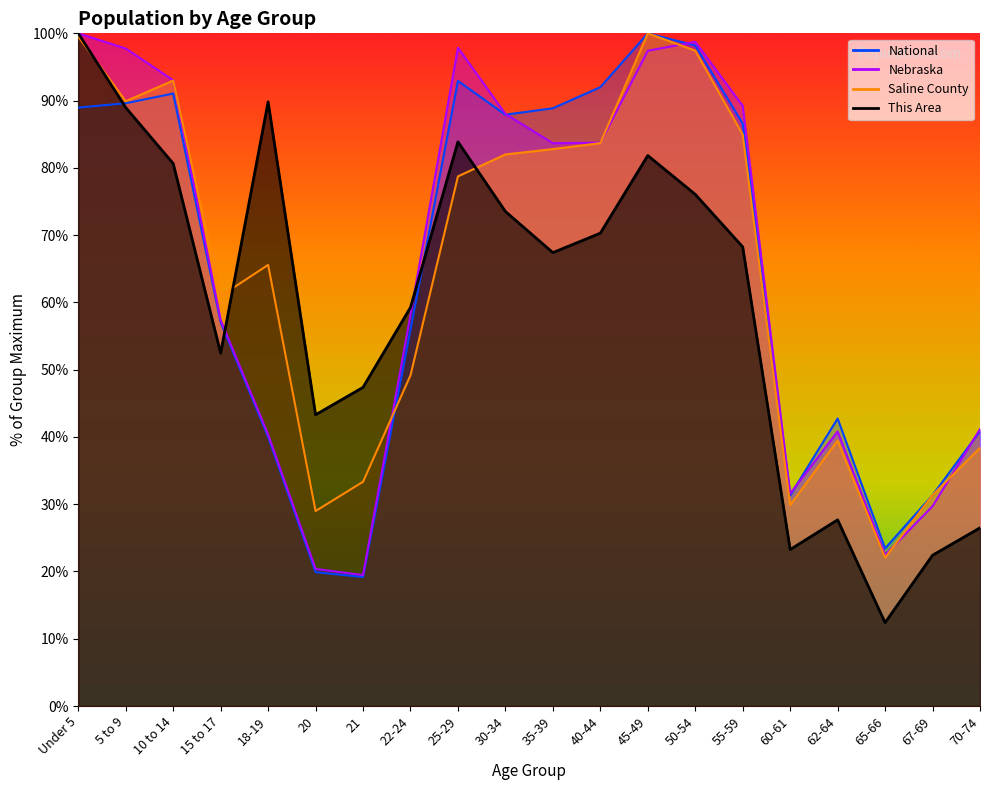

What is the value of the Saline County point at the 18th from the left?

22.1